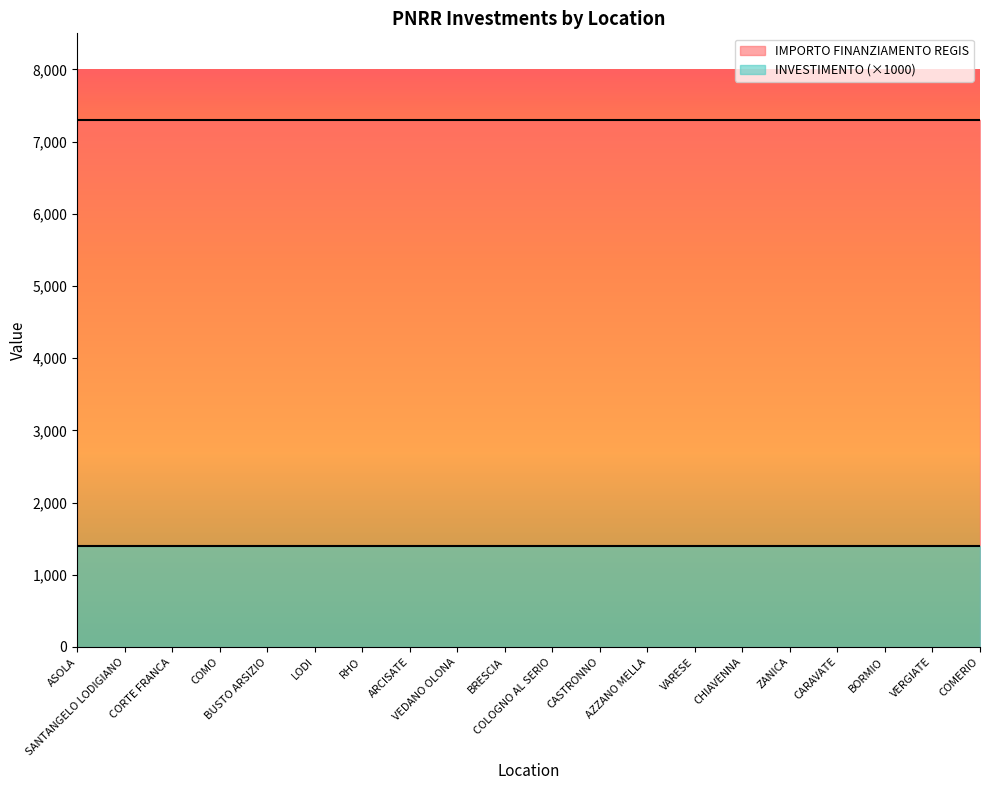

Which series has the largest total across all categories?

IMPORTO FINANZIAMENTO REGIS